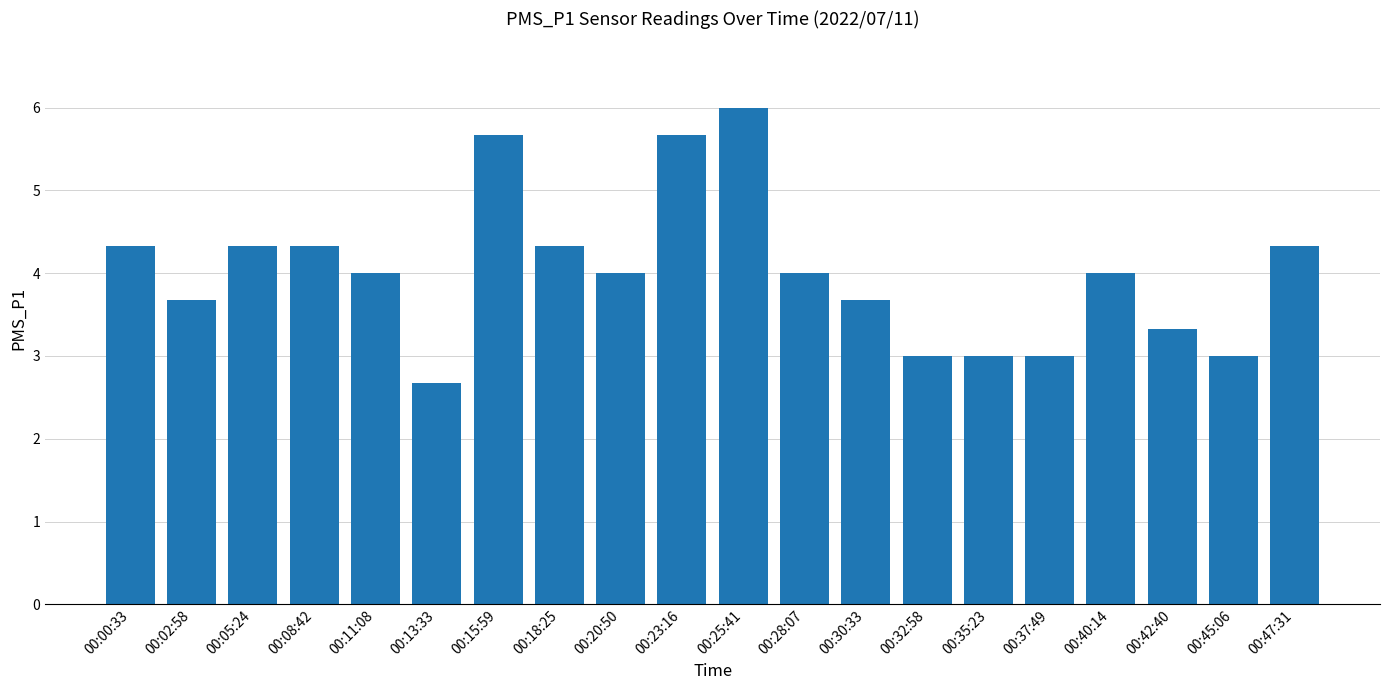

What is the label of the 5th bar from the right?

00:37:49